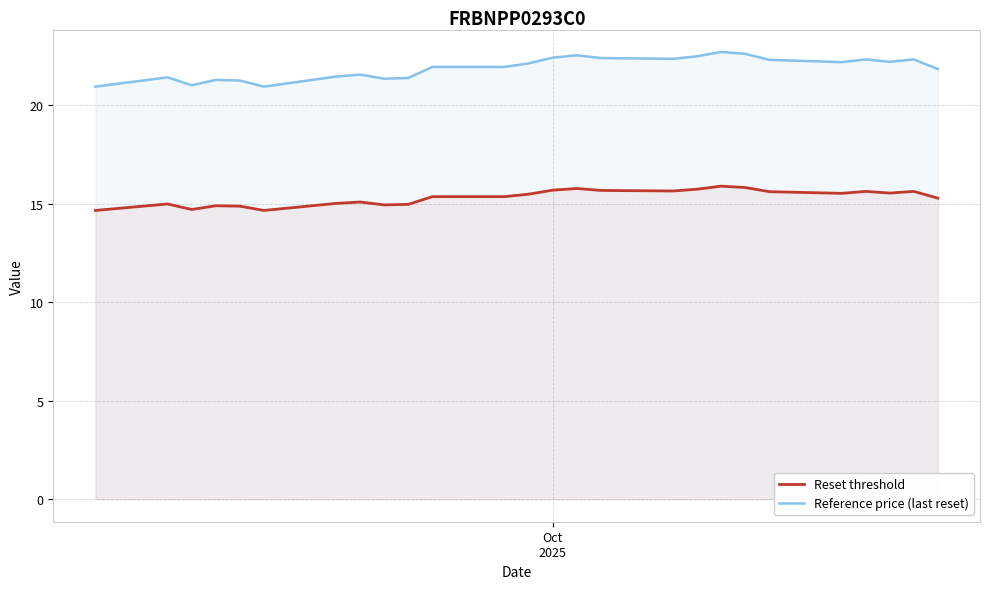

Which series has the widest spread of values?

Reference price (last reset)